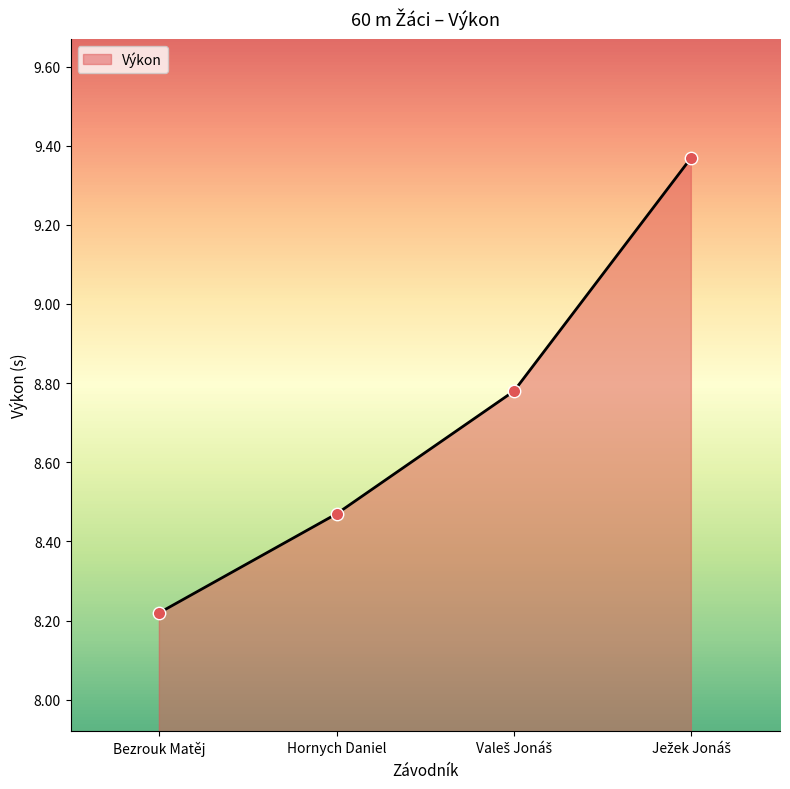

Which category has the lowest value across all series?

Bezrouk Matěj